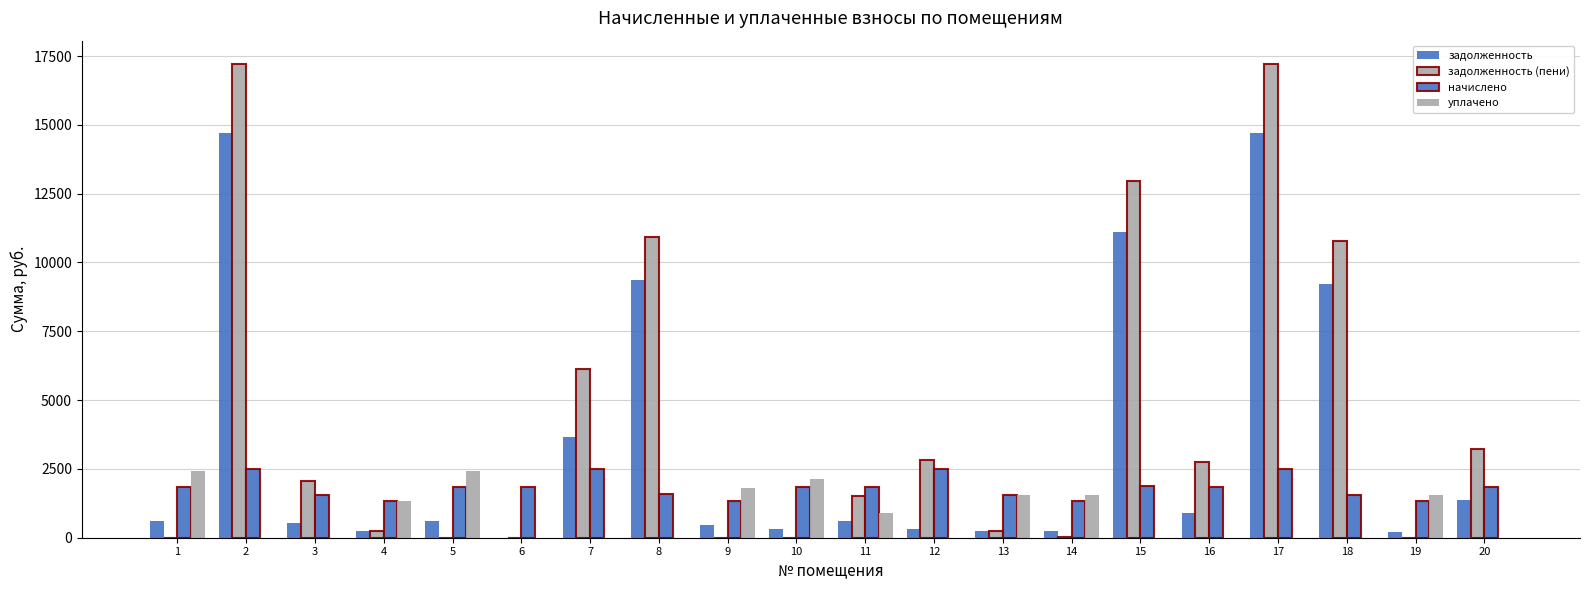

Are the bars horizontal?

No